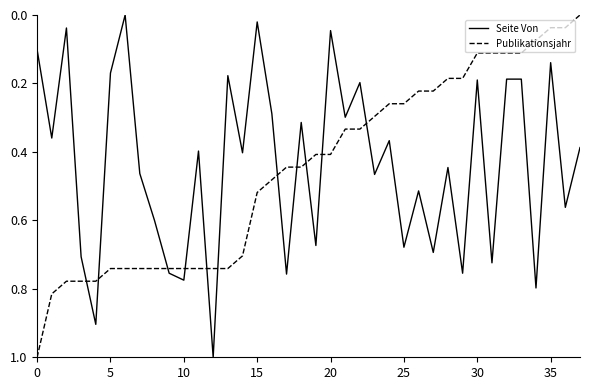

What is the maximum value shown in the chart?

1.0